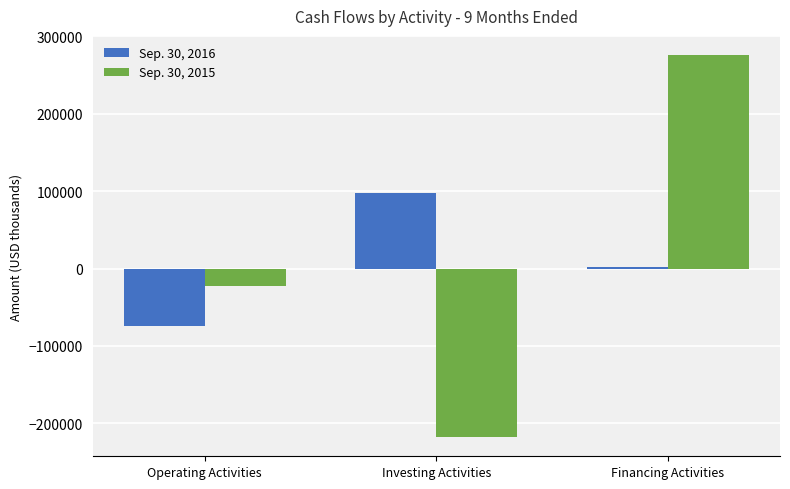

The value of Sep. 30, 2016 at Operating Activities is -74556. True or false?

True